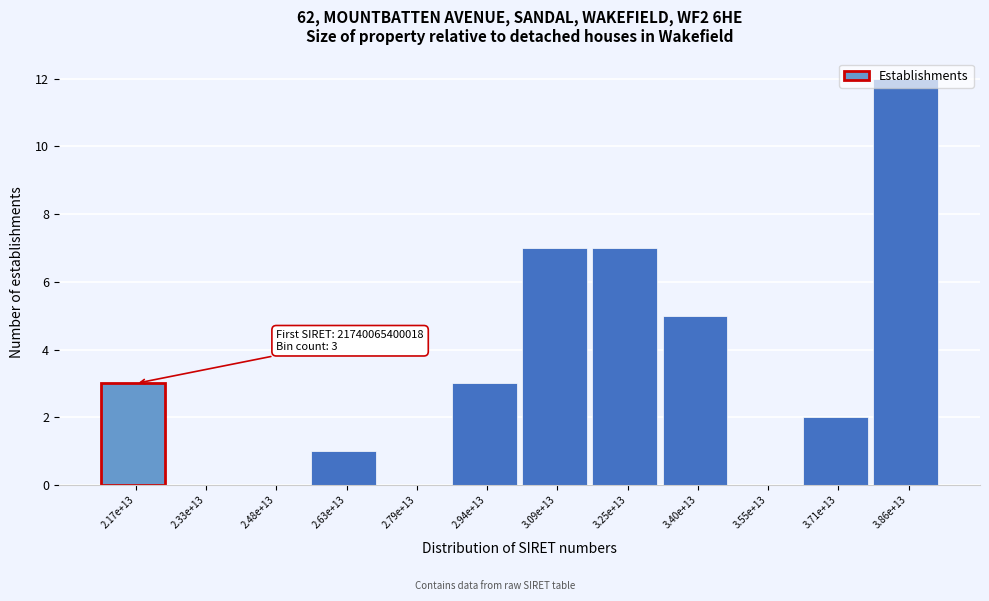

Which has a higher value, 2.48e+13 or 3.25e+13?

3.25e+13